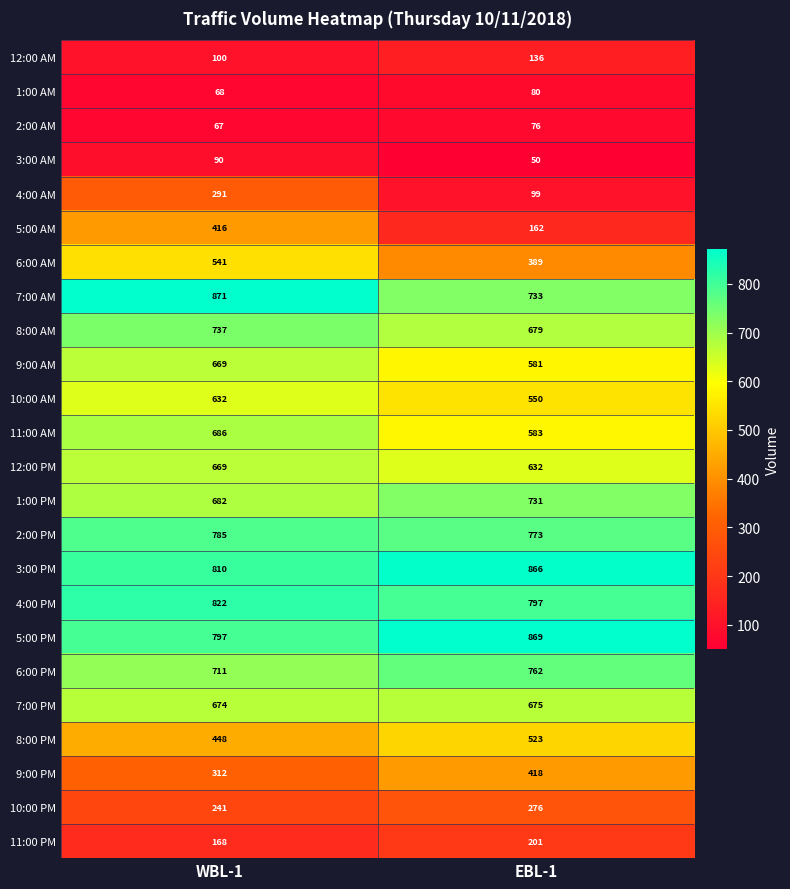

The 6:00 AM series shows 389 at EBL-1. True or false?

True